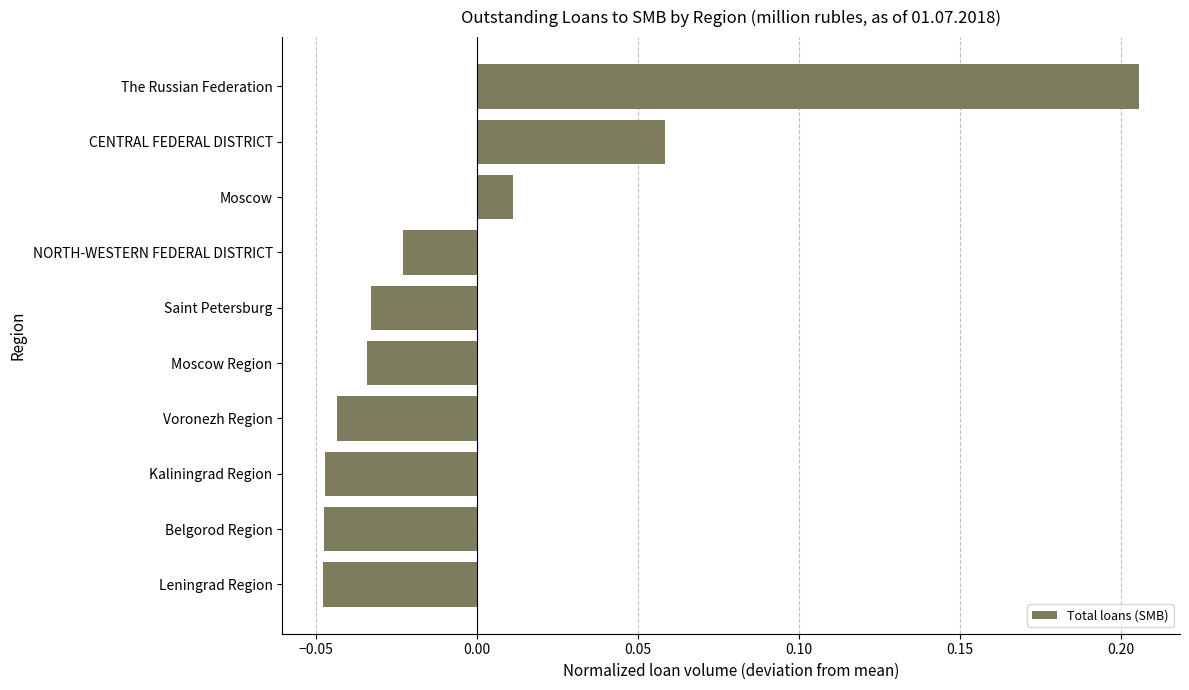

True or false: the data shows -0.1 at Kaliningrad Region.

False